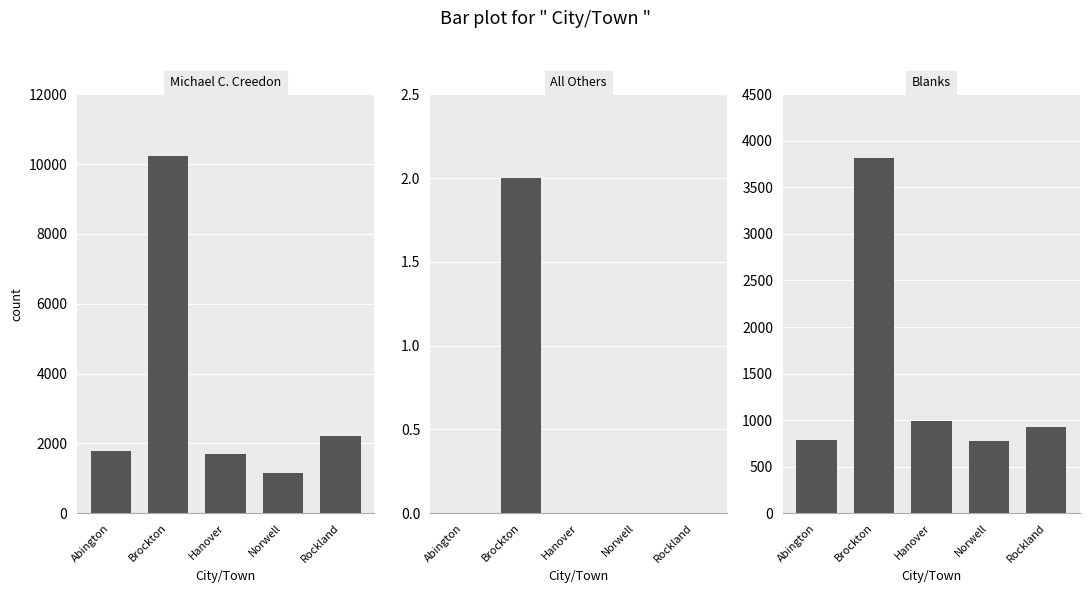

What is the sum of the All Others values at Norwell and Brockton?

2